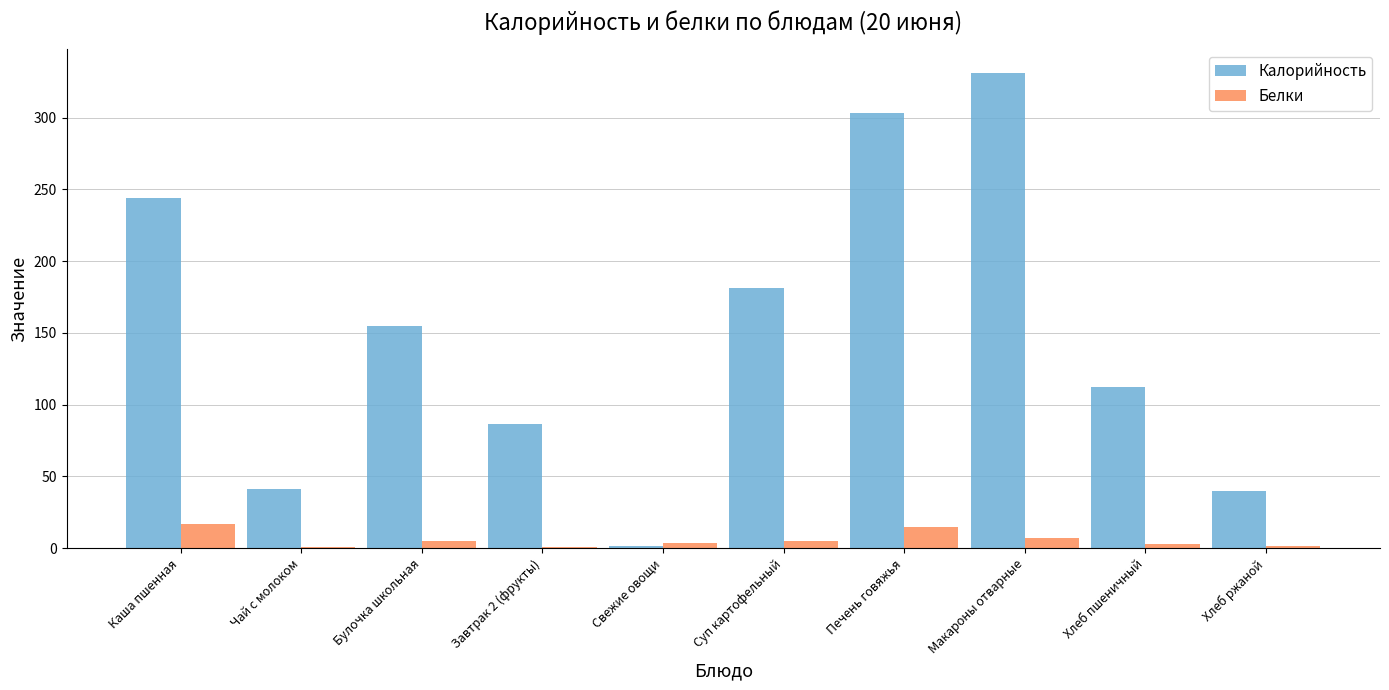

What is the total value across all series at Макароны отварные?

338.3